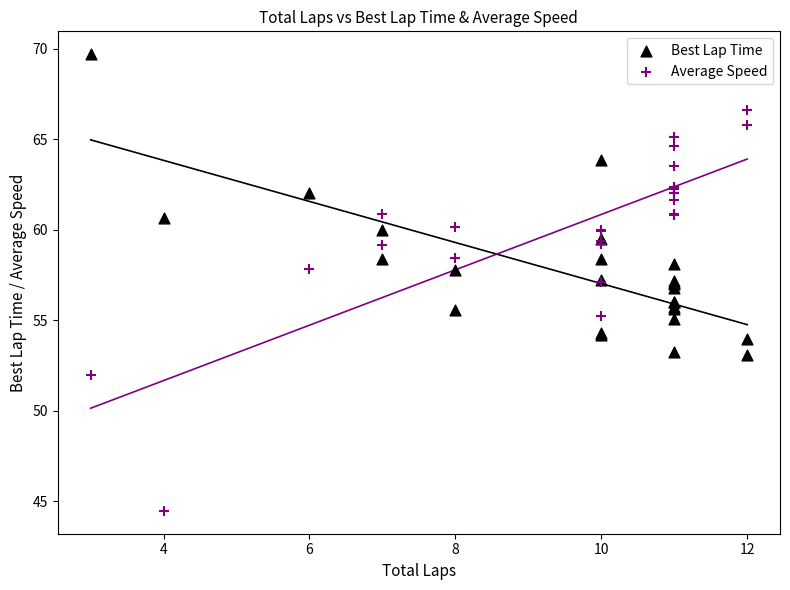

Which series has the widest spread of Y values?

Average Speed